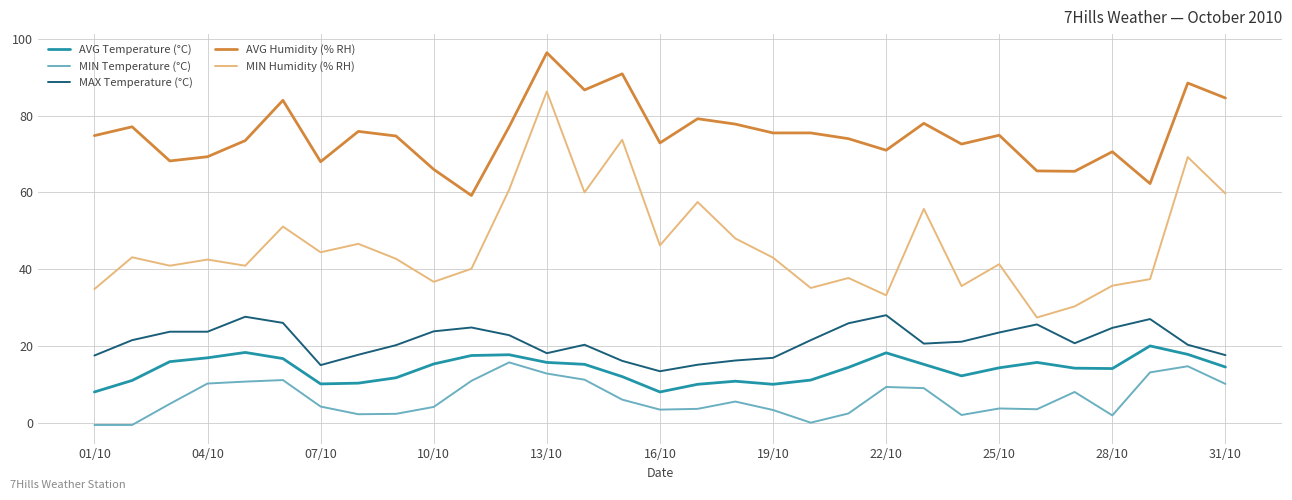

True or false: MAX Temperature (°C) and MIN Temperature (°C) cross at least once.

False